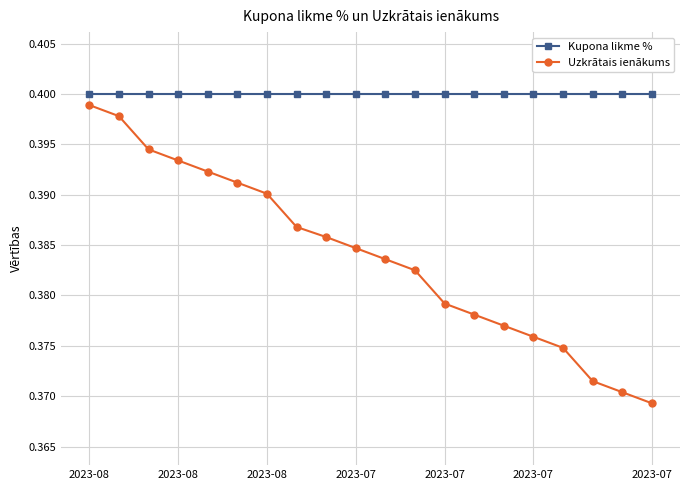

Which series has the largest range (max minus min)?

Uzkrātais ienākums